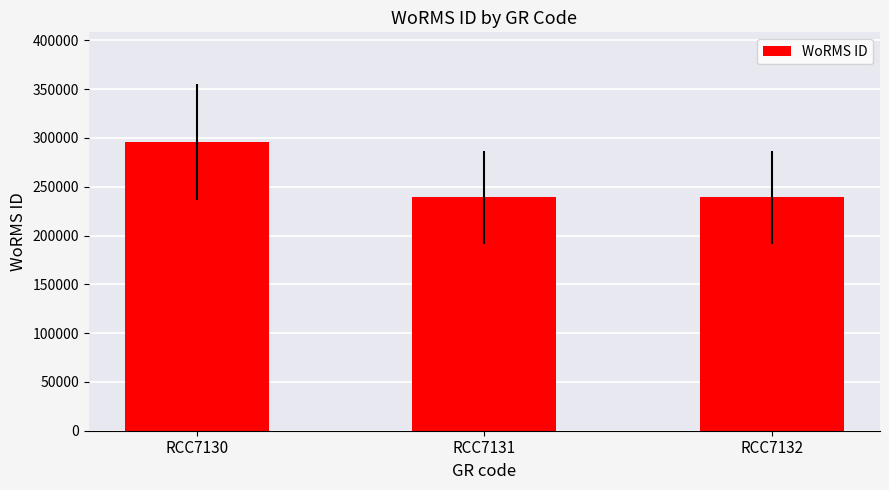

What is the average value?

258089